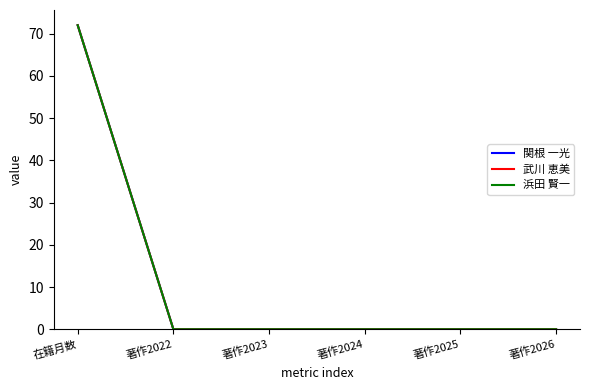

The value of 浜田 賢一 at 著作2026 is 38. True or false?

False